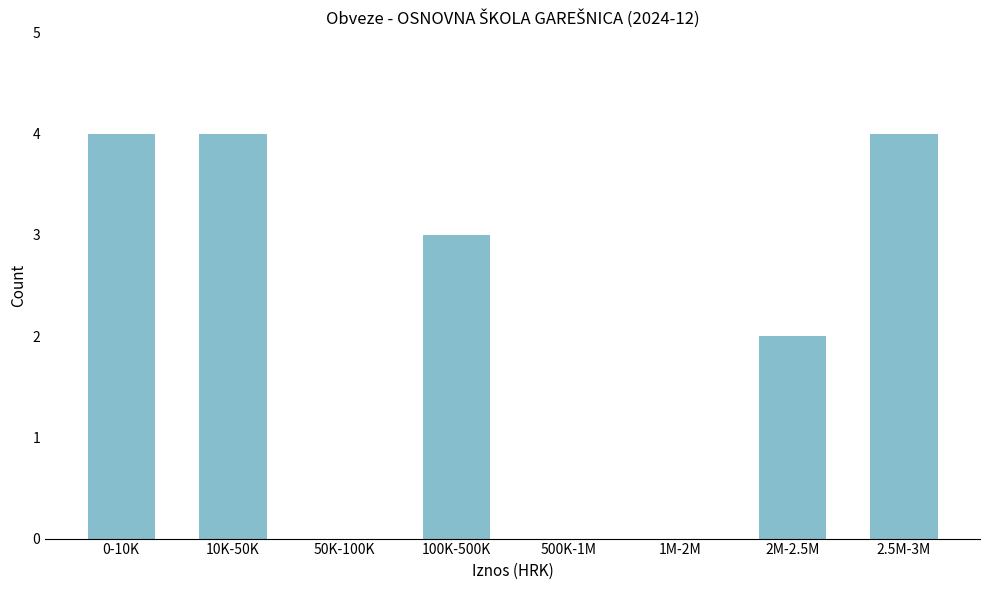

Reading left to right, what are all the values shown in this chart?

0-10K=4	10K-50K=4	50K-100K=0	100K-500K=3	500K-1M=0	1M-2M=0	2M-2.5M=2	2.5M-3M=4